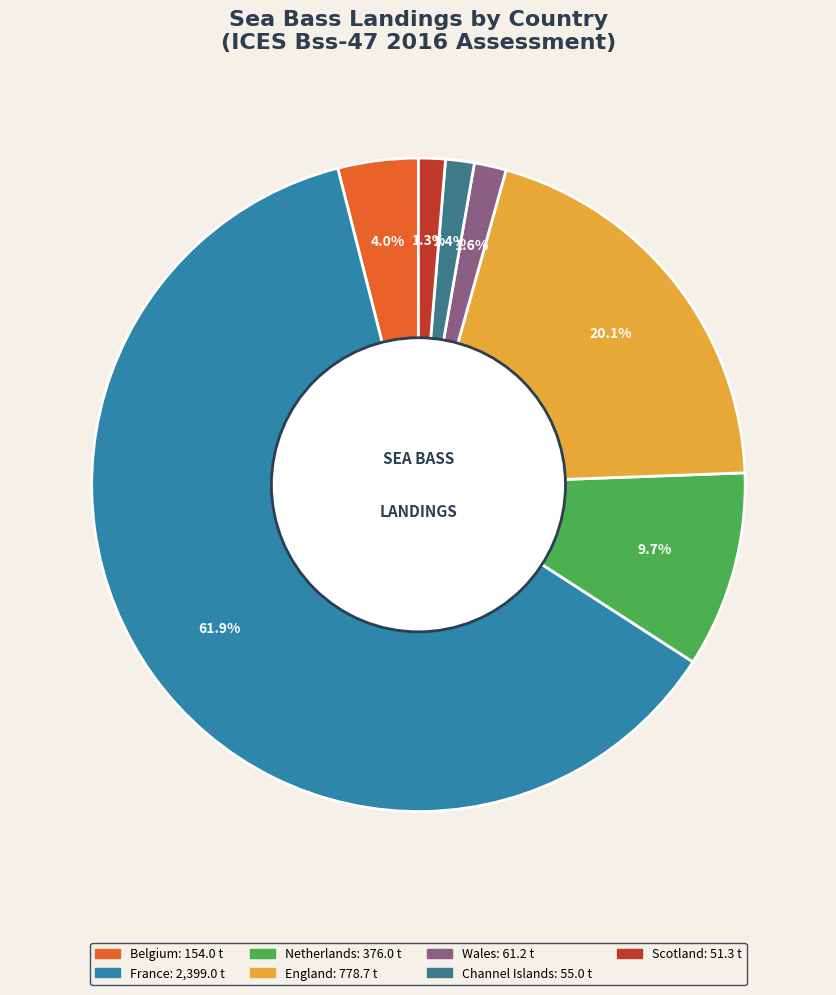

Rank the categories by value from lowest to highest.

Scotland, Channel Islands, Wales, Belgium, Netherlands, England, France